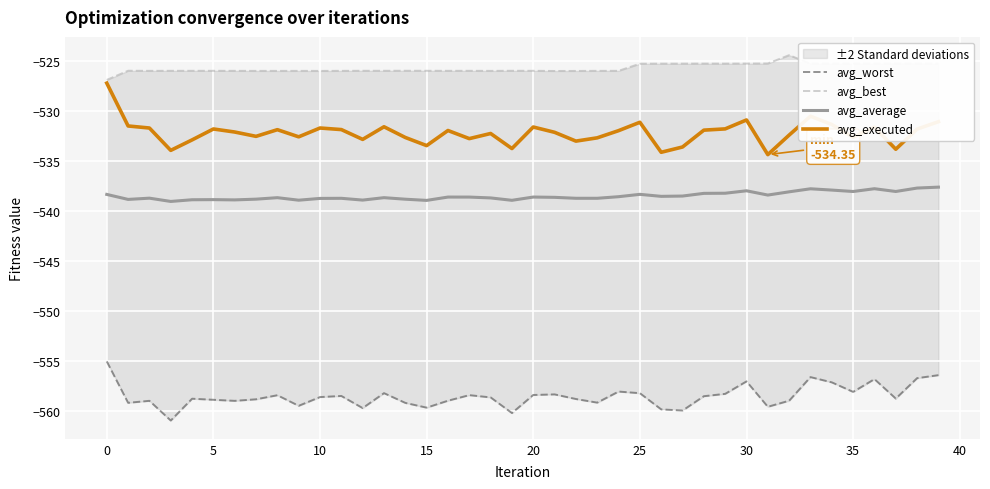

At which label is avg_executed closest to -530?

33